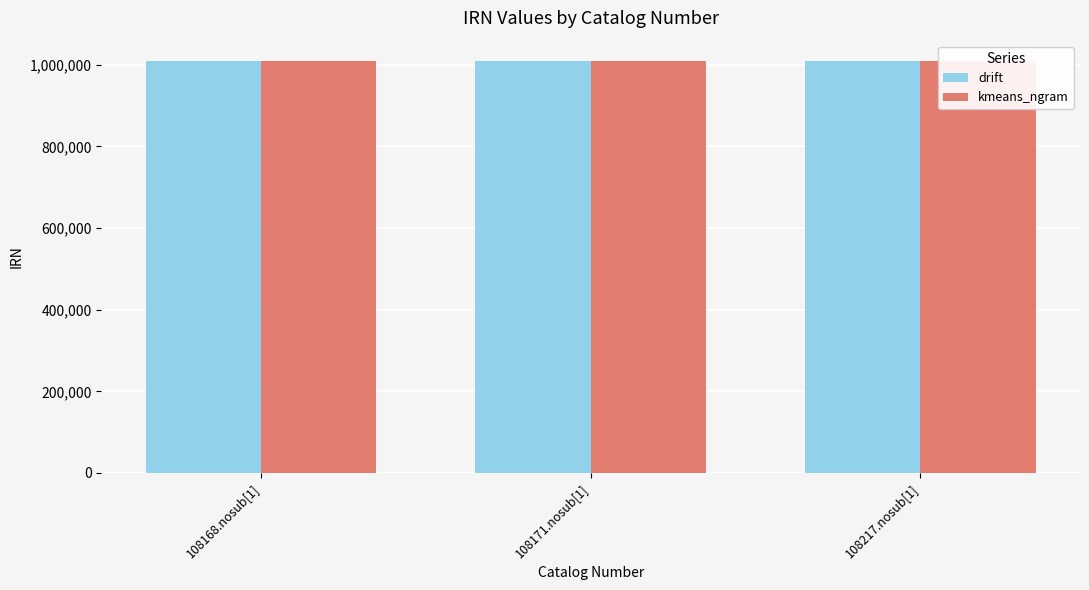

Reading left to right, list all the values displayed in this chart.

drift: 1008640	1008643	1008693
kmeans_ngram: 1008640	1008643	1008693